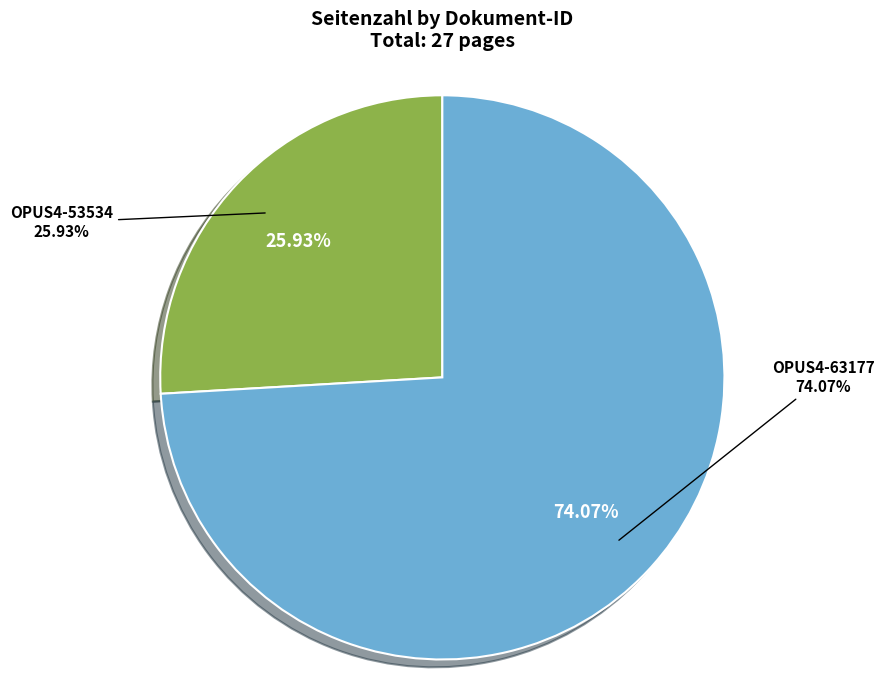

Rank the categories by value from highest to lowest.

OPUS4-63177, OPUS4-53534